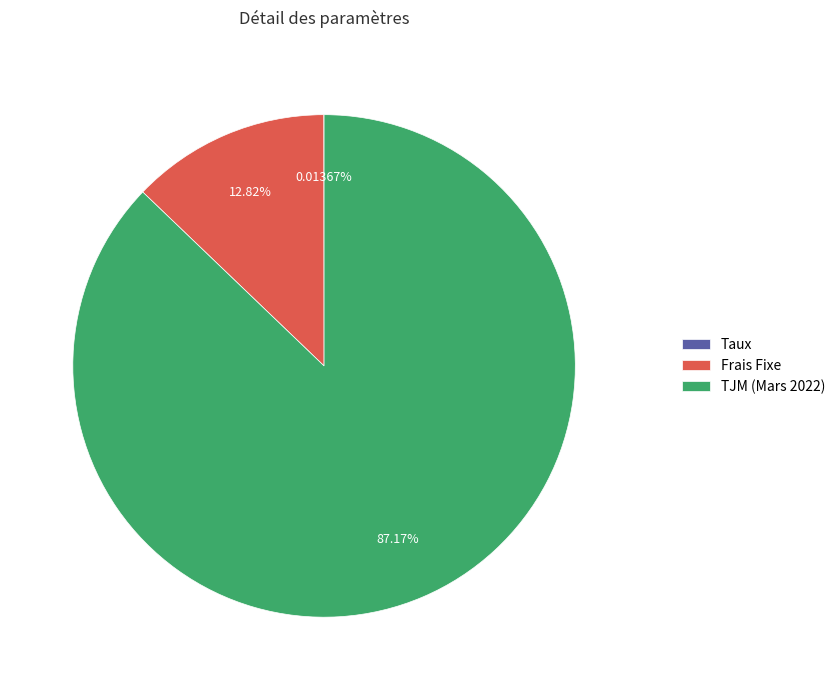

To the nearest percent, what portion does TJM (Mars 2022) represent?

87%